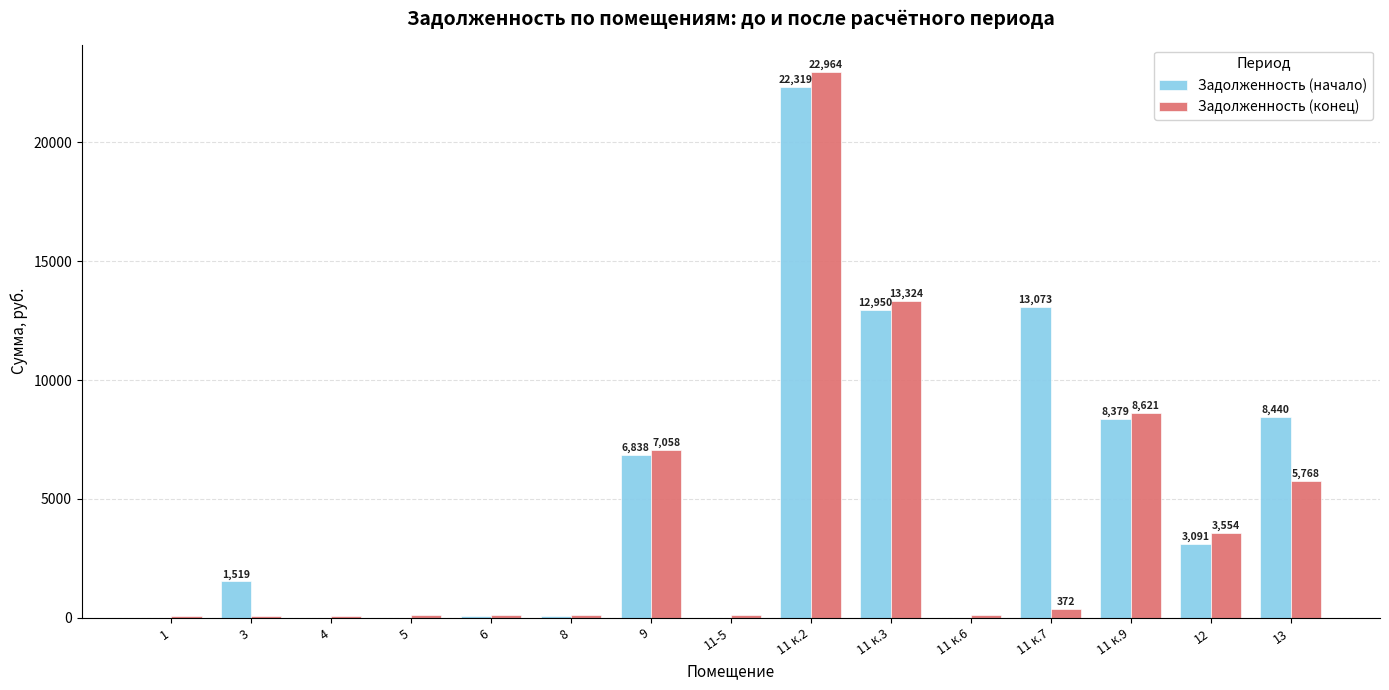

Between 3 and 11 к.3, which series saw the biggest shift?

Задолженность (конец)